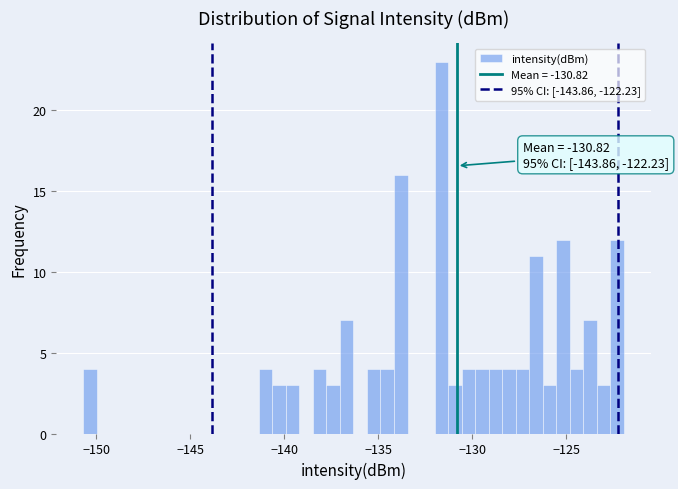

Read against the x-axis, roughly where is the centre of the tallest bar?

-131.5